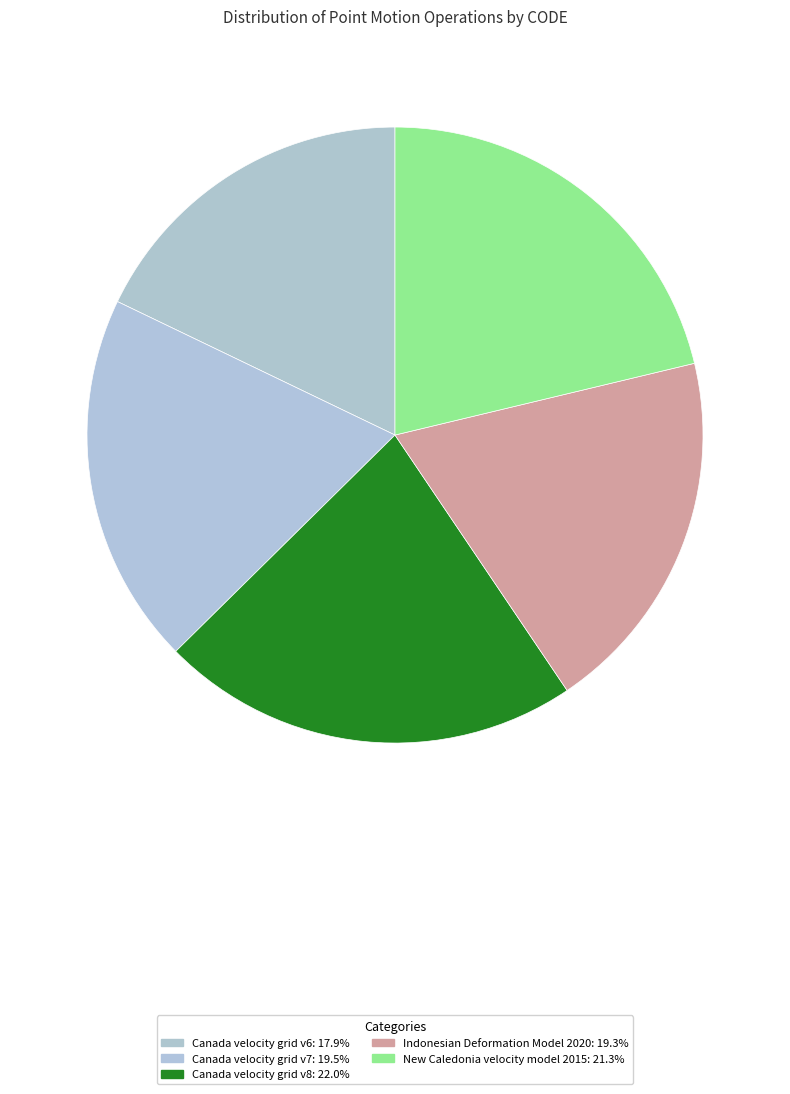

What percentage is the New Caledonia velocity model 2015 slice, to the nearest percent?

21%